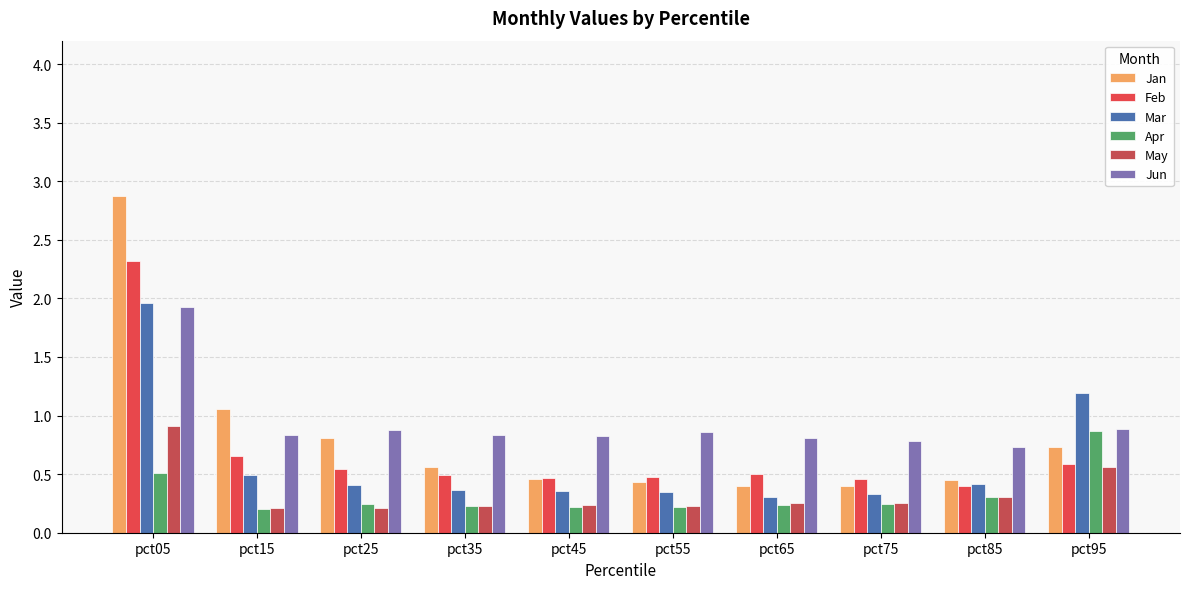

What is the greatest value displayed?

2.9